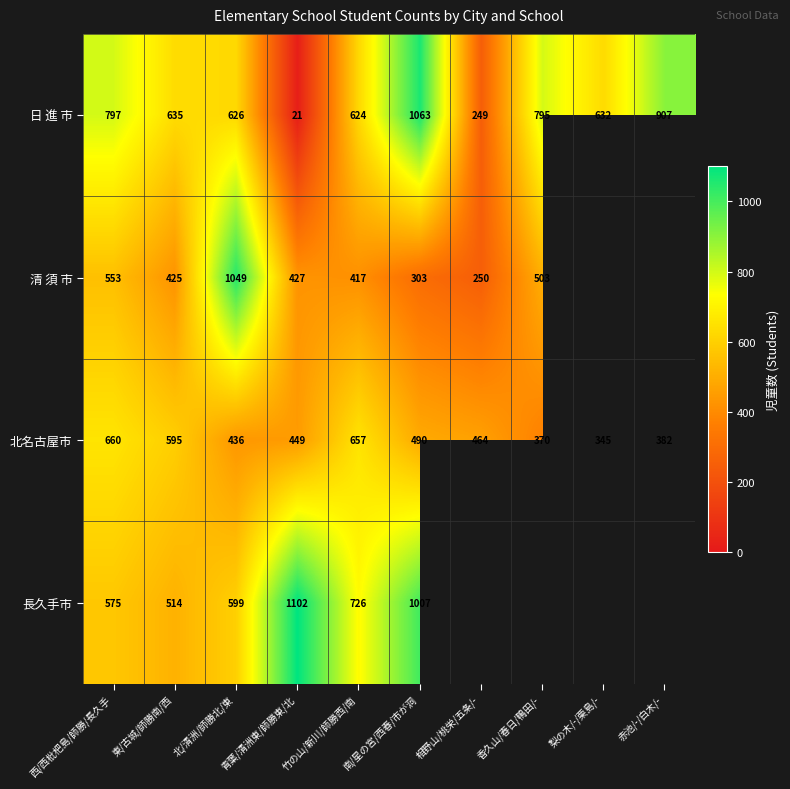

The value of 清 須 市 at 香久山/春日/鴨田/- is 503. True or false?

True